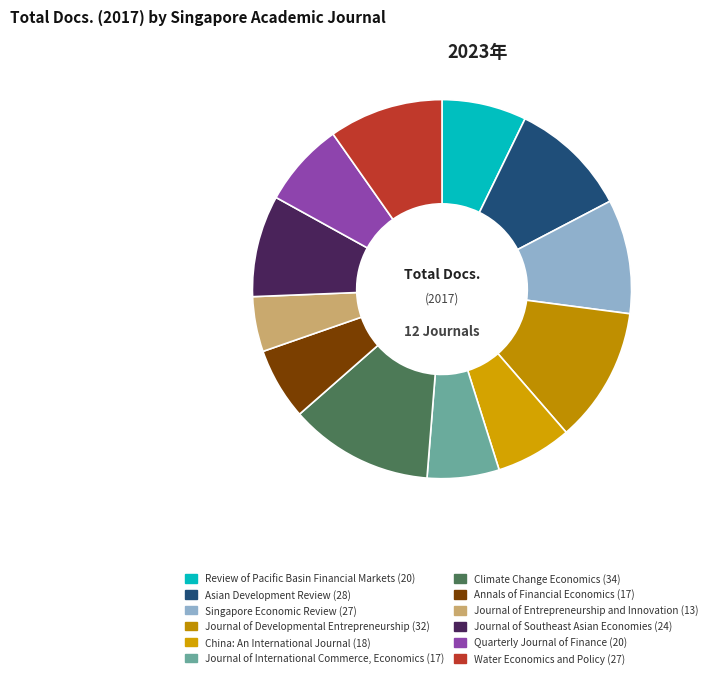

Which category has the smallest portion of the pie?

Journal of Entrepreneurship and Innovation